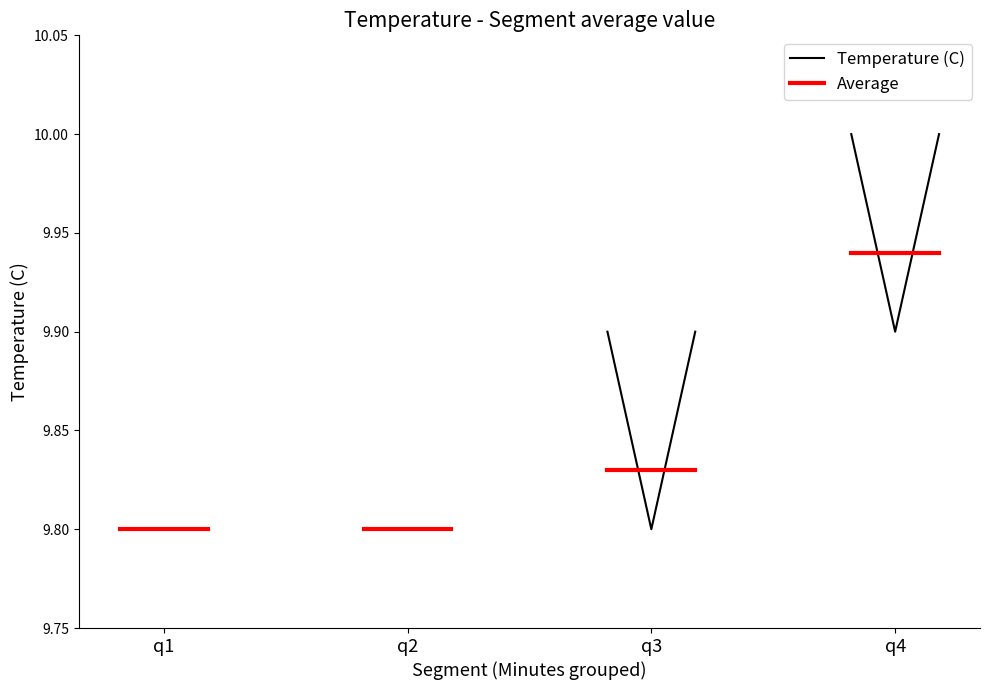

The value of Average at 9 is 17.3. True or false?

False